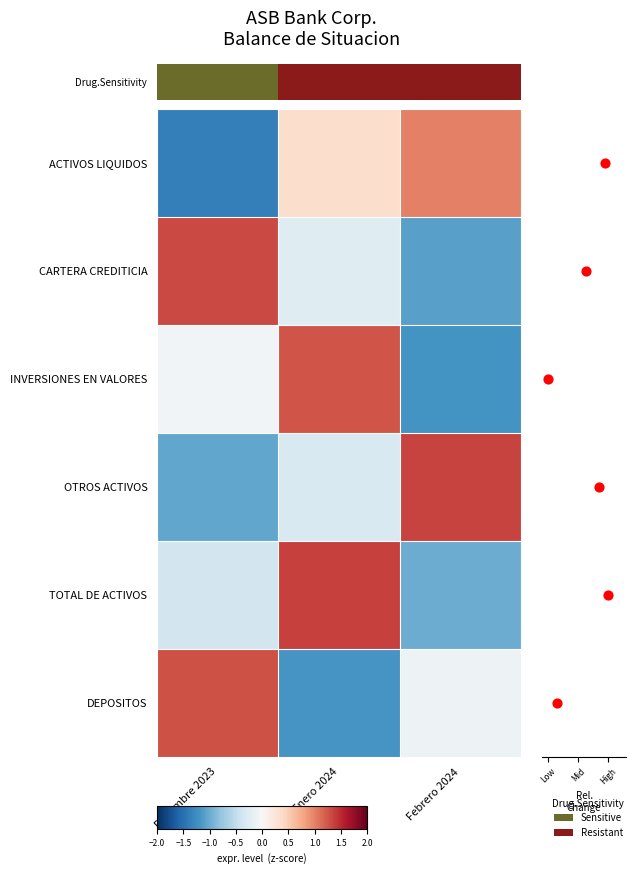

What is the minimum value for OTROS ACTIVOS?

-1.0